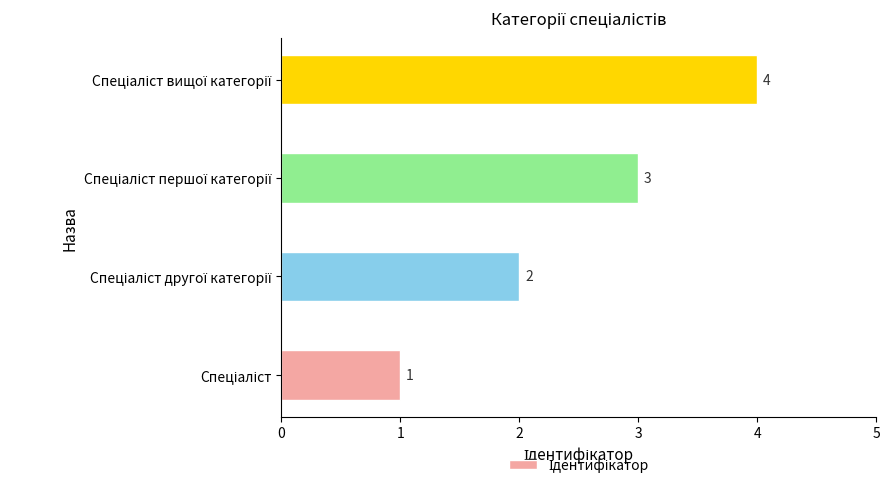

How many series are shown in this chart?

1